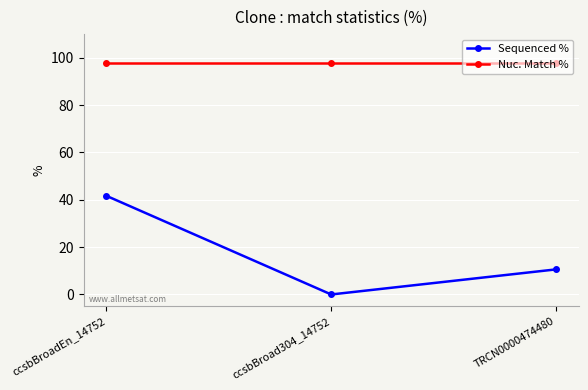

The value of Nuc. Match % at ccsbBroadEn_14752 is 97.9. True or false?

True